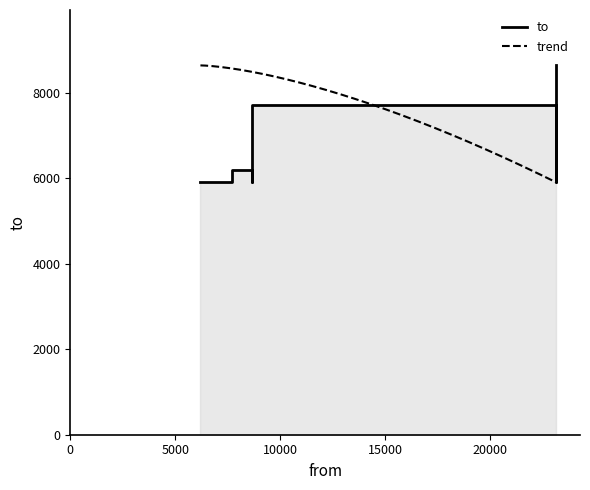

What is the greatest value displayed?

8645